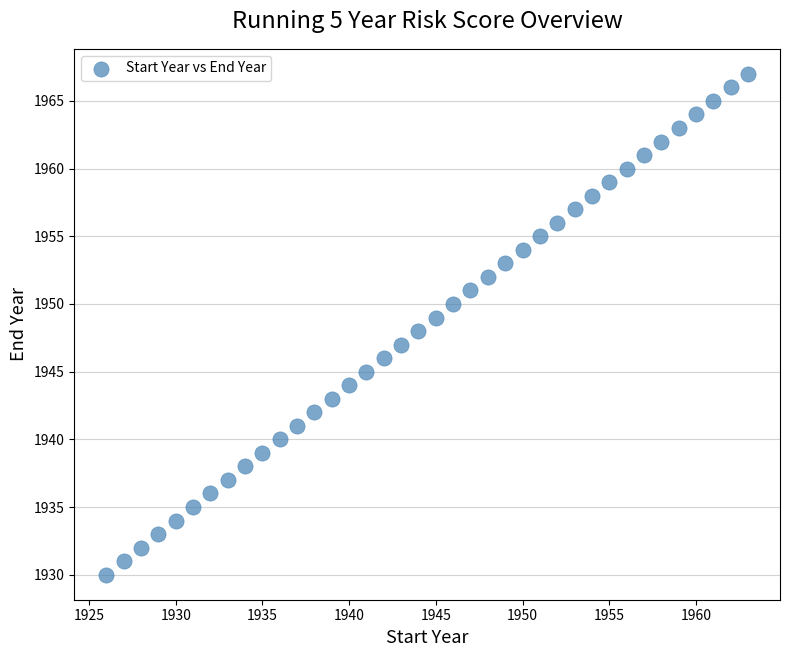

What is the range of Y values (max minus min)?

37